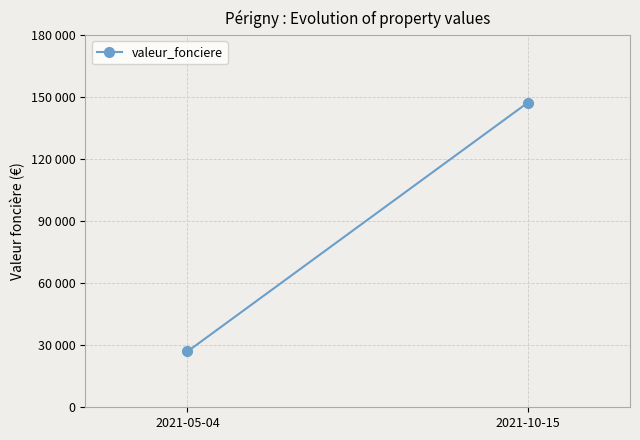

What is the ratio of the value at 2021-10-15 to the value at 2021-05-04?

5.5